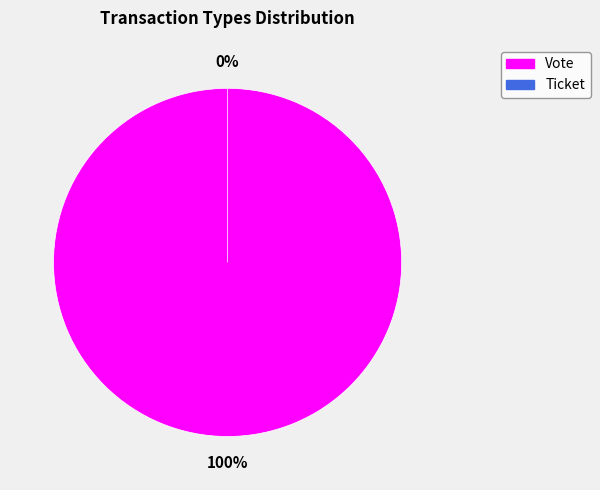

Is it true that Ticket is 0% of the pie?

True